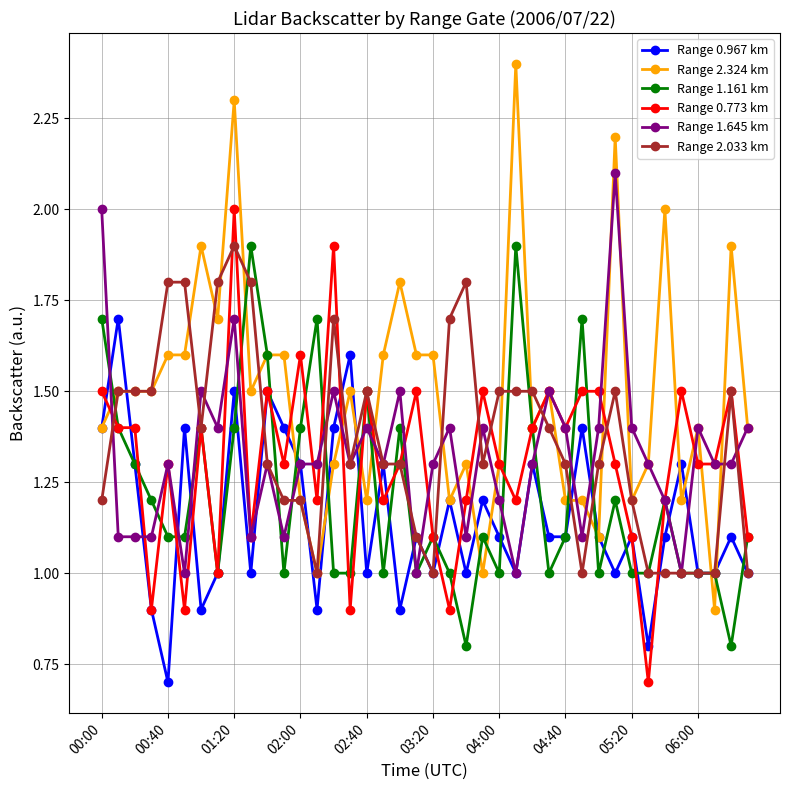

What are all the series names shown in the legend?

Range 0.967 km, Range 2.324 km, Range 1.161 km, Range 0.773 km, Range 1.645 km, Range 2.033 km